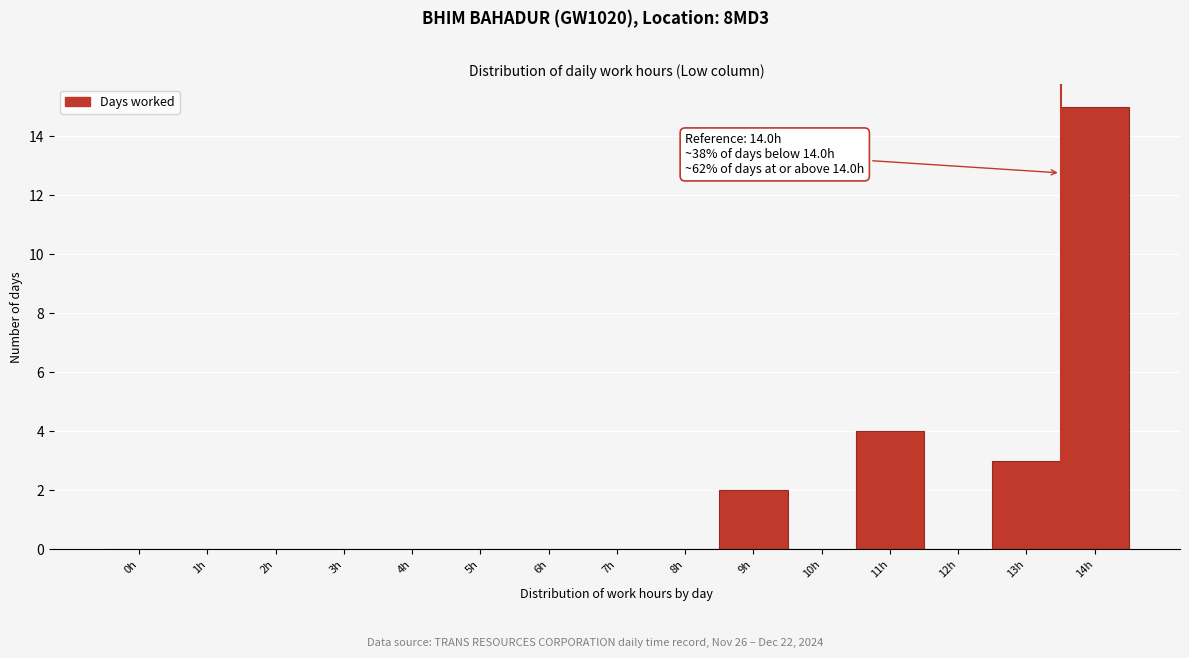

Reading left to right, extract all data points from this chart.

0h=0	1h=0	2h=0	3h=0	4h=0	5h=0	6h=0	7h=0	8h=0	9h=2	10h=0	11h=4	12h=0	13h=3	14h=15